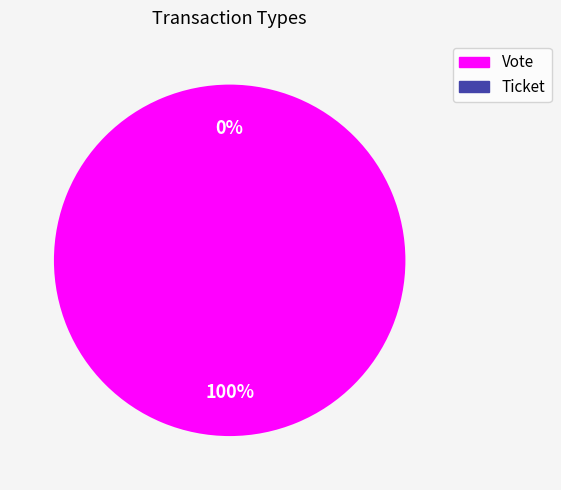

To the nearest percent, what is the average slice percentage?

50%